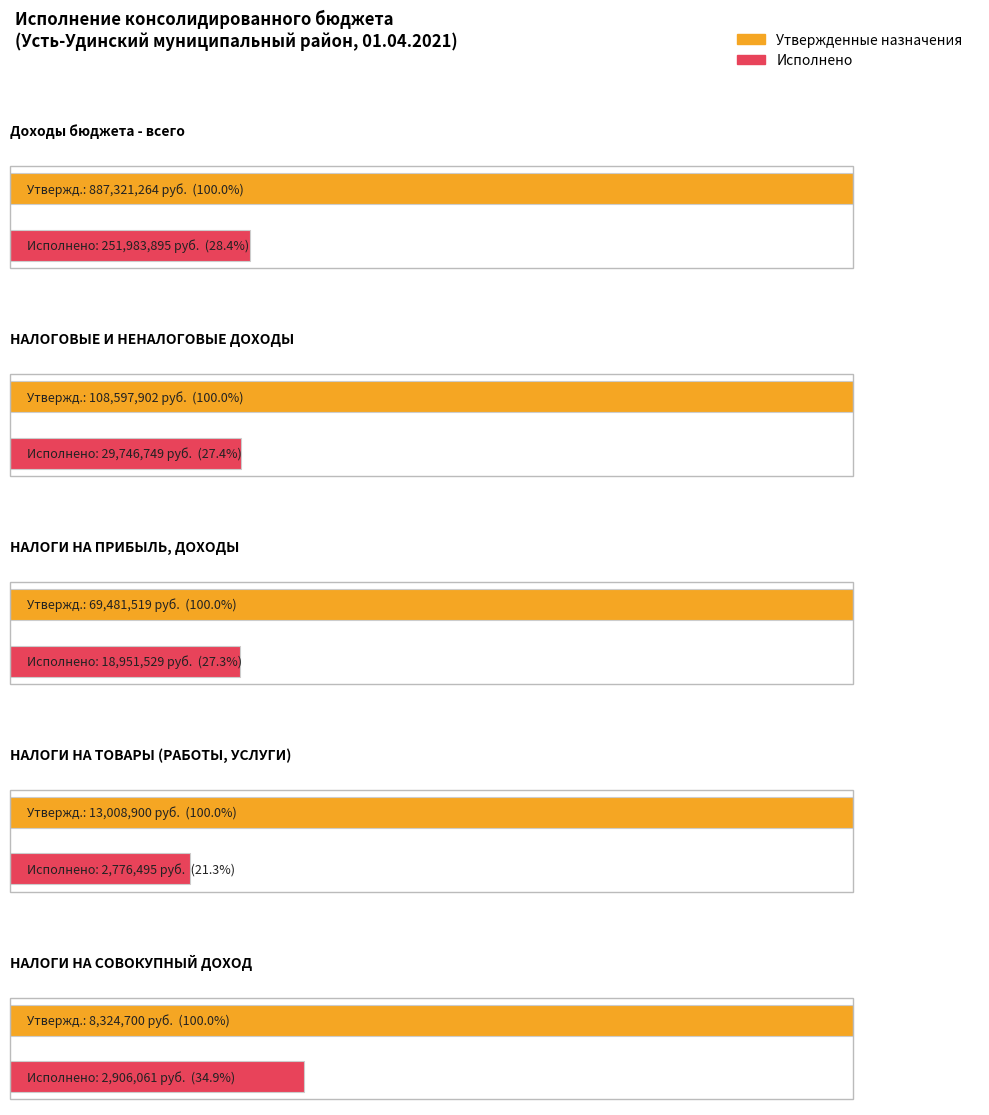

What are all the series names shown in the legend?

Утвержденные назначения, Исполнено